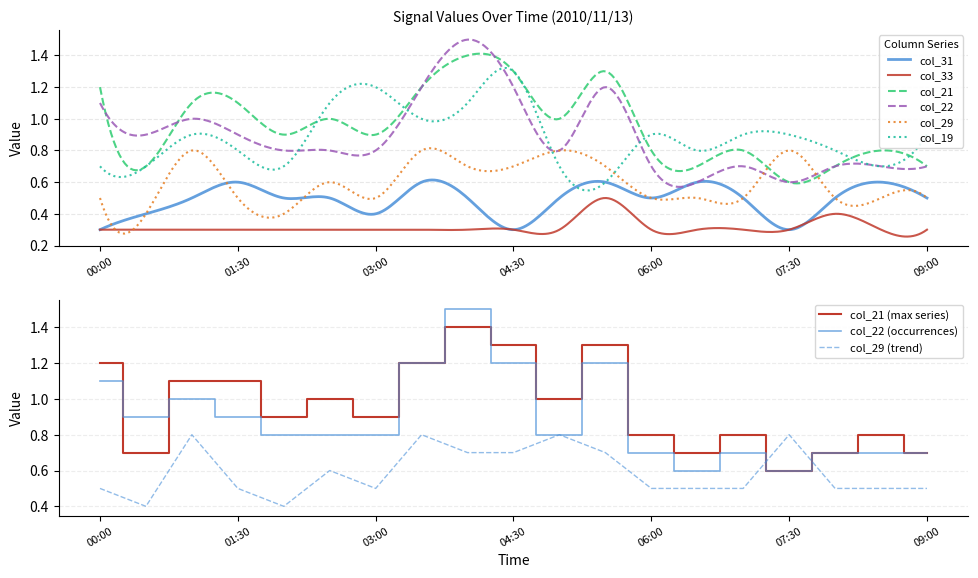

The value of col_29 (trend) at 06:00 is 0.2. True or false?

False